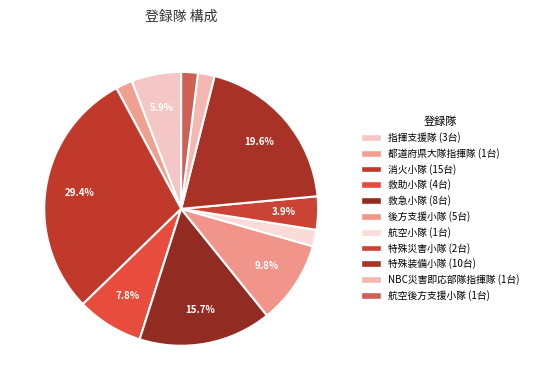

What is the ratio of the value at 航空後方支援小隊 to the value at 特殊装備小隊?

0.1